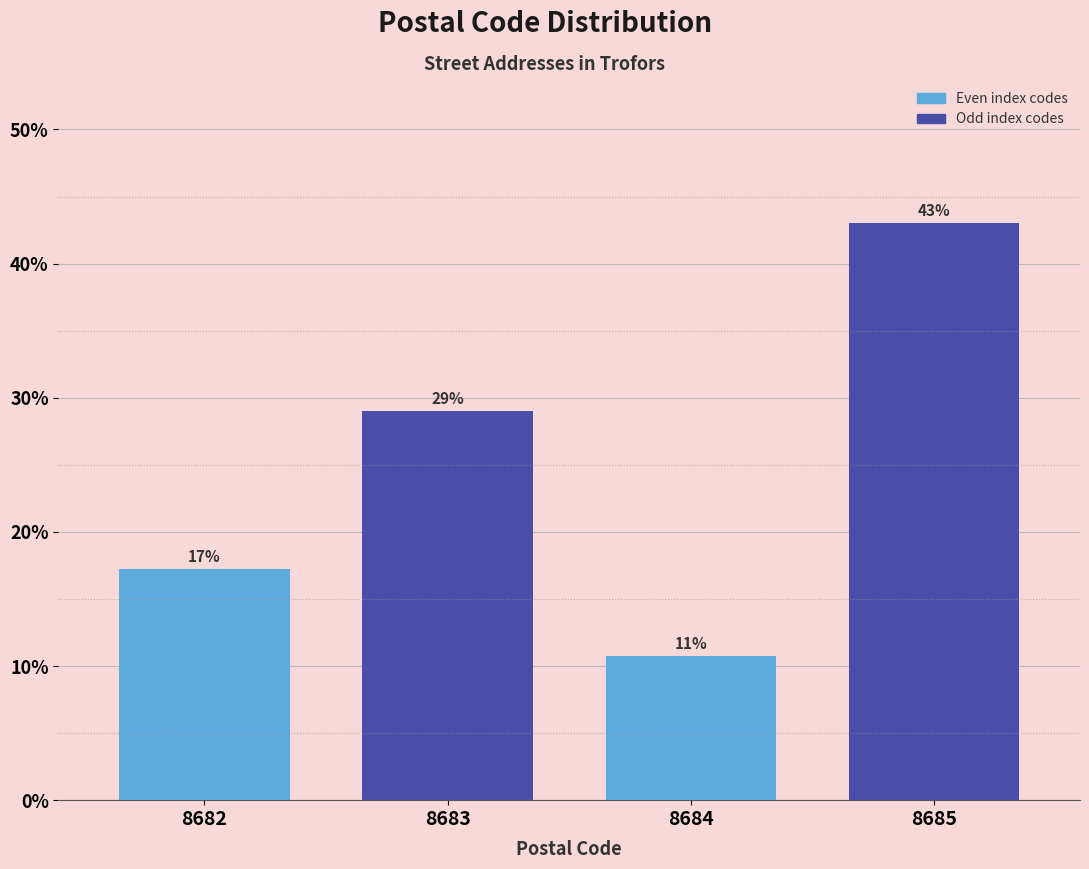

At which category does the chart reach its peak across all series?

8685